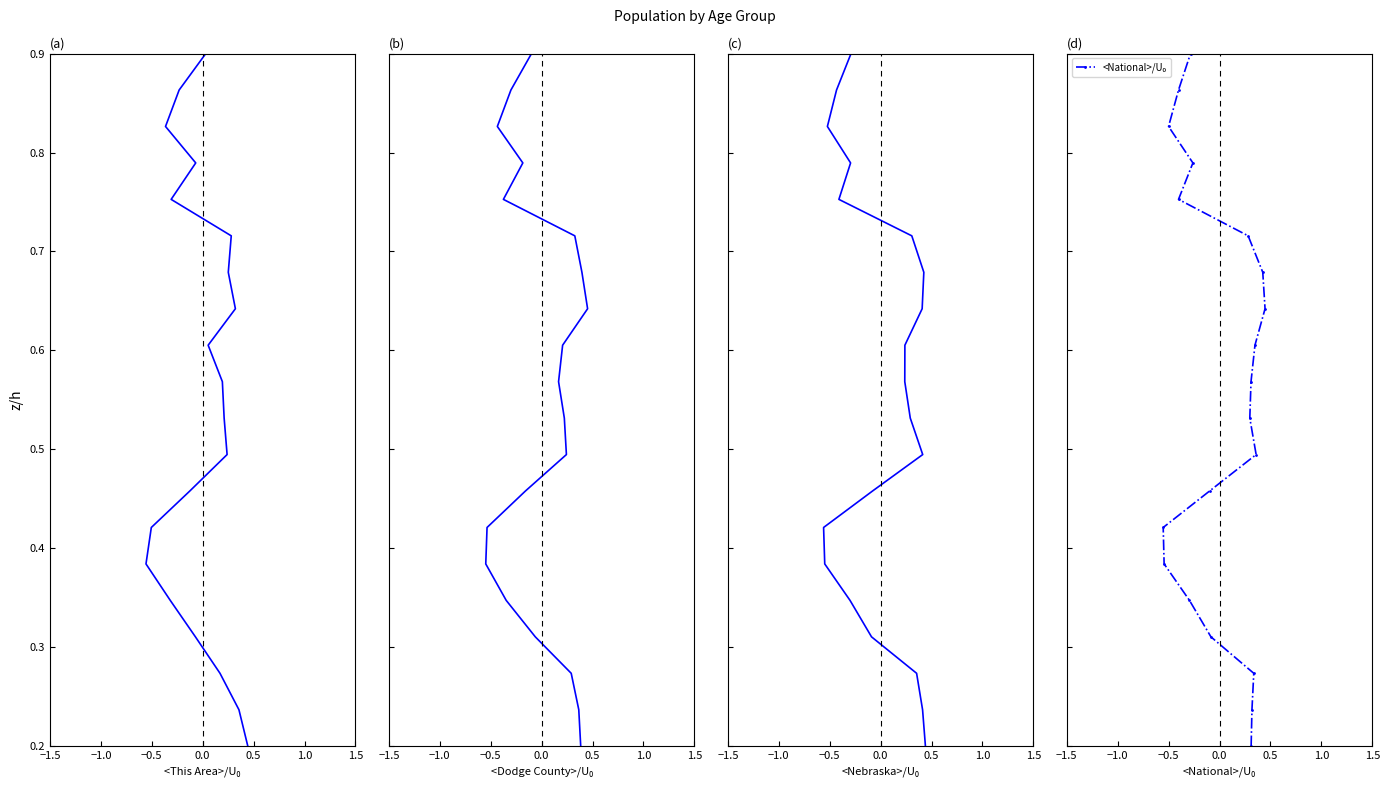

True or false: <Dodge County>/U₀ has a value of 0.4 at 17.

False